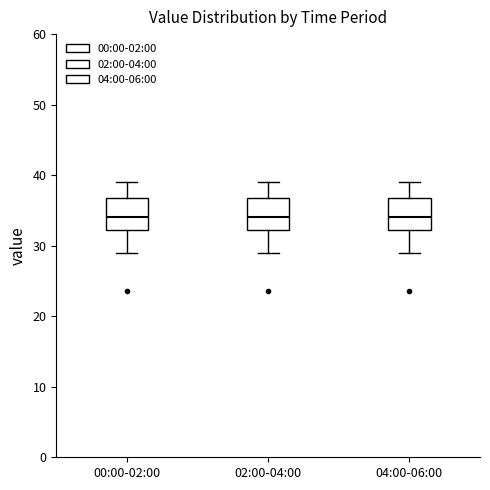

Reading left to right, transcribe this box plot: for each box, give where its median line is, the range the box spans, and where its two whiskers end, as read against the y-axis. The values are not printed on the chart, so give them approximately, as read against the axis.

00:00-02:00: median 34, box 32 to 37, whiskers 29 to 39
02:00-04:00: median 34, box 32 to 37, whiskers 29 to 39
04:00-06:00: median 34, box 32 to 37, whiskers 29 to 39